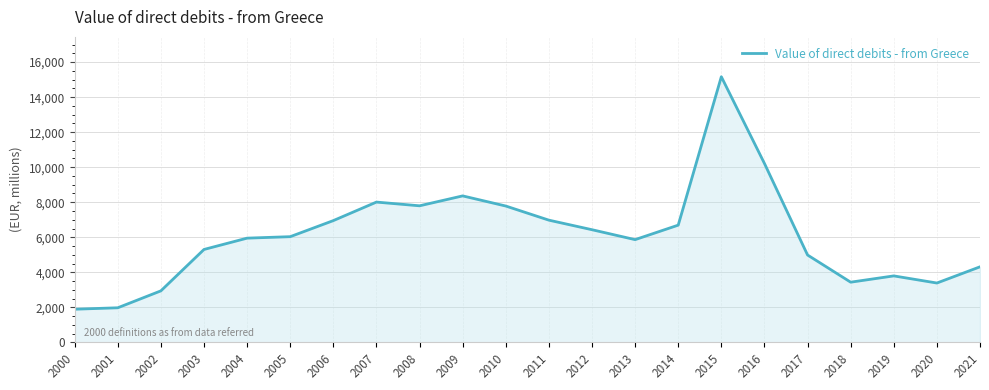

Where is the data nearest to the value 8529?

2009